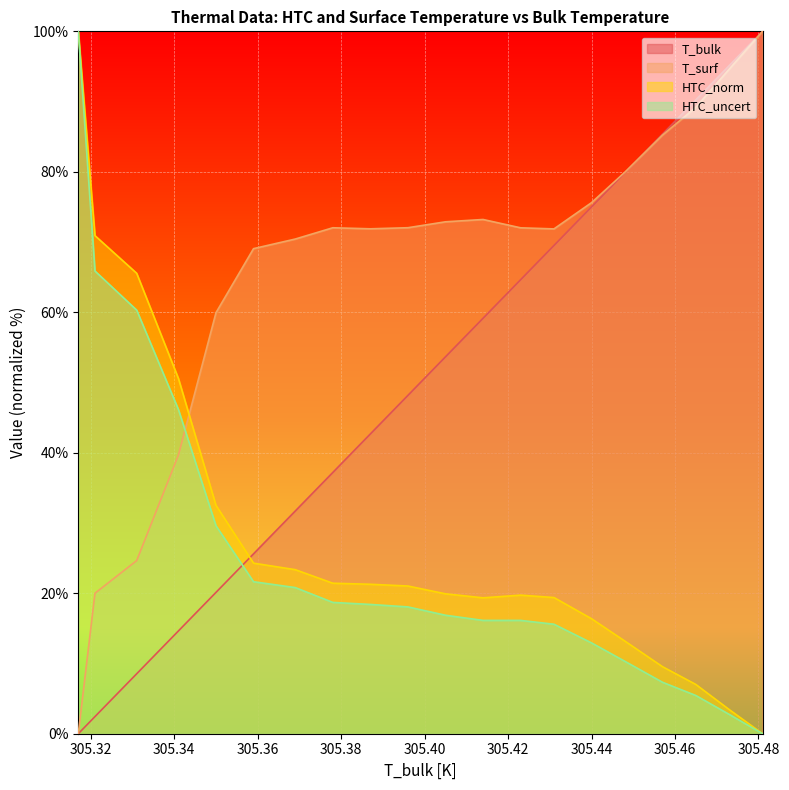

How many lines are shown in the chart?

4